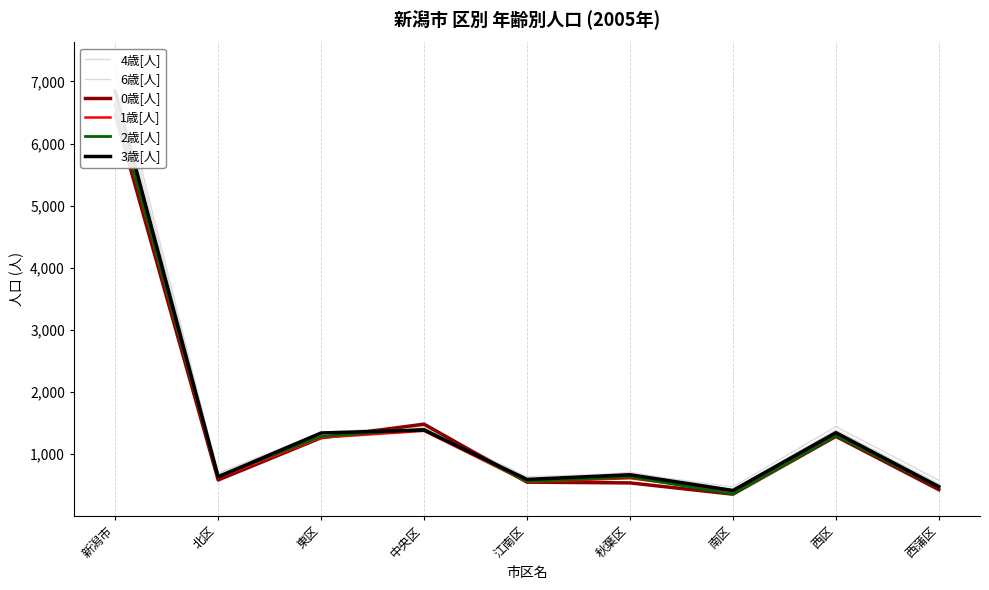

Rank the series by their maximum value, from highest to lowest.

6歳[人], 4歳[人], 3歳[人], 2歳[人], 1歳[人], 0歳[人]